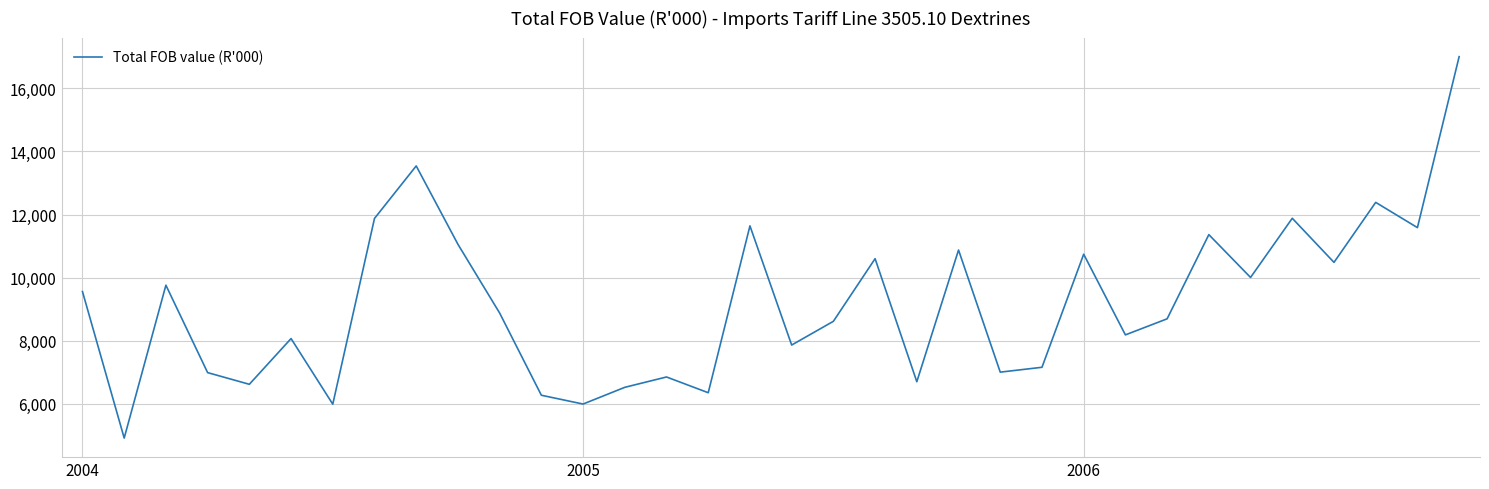

What is the greatest value displayed?

17003